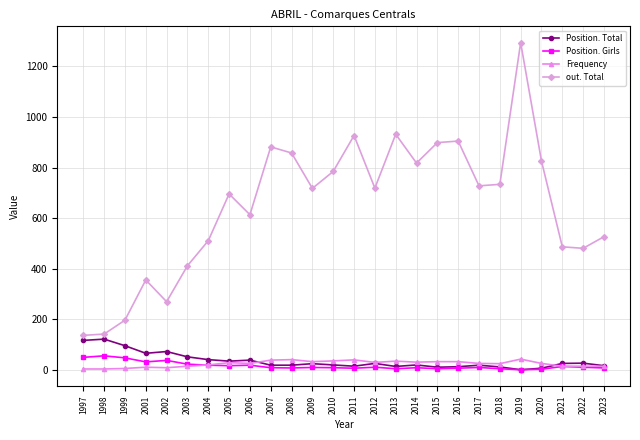

In out. Total, how many points are lower than both neighbors (excluding endpoints)?

7